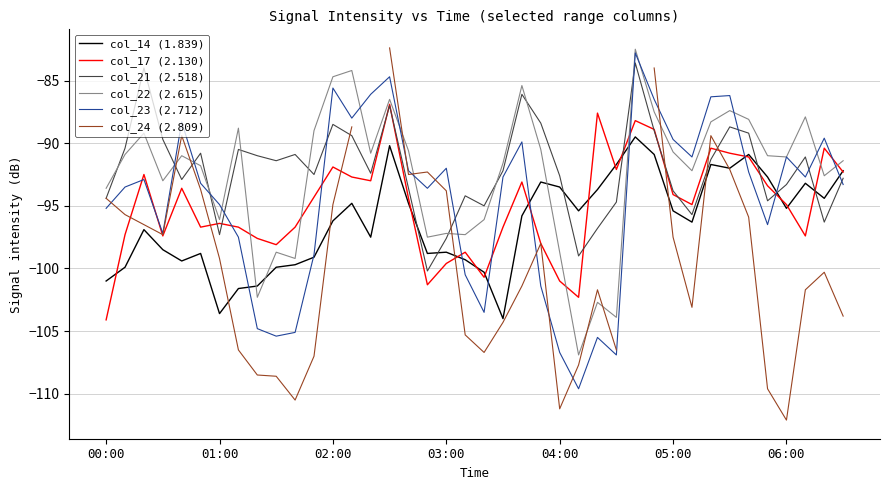

Is it true that col_22 (2.615) equals -52.6 at 7?

False